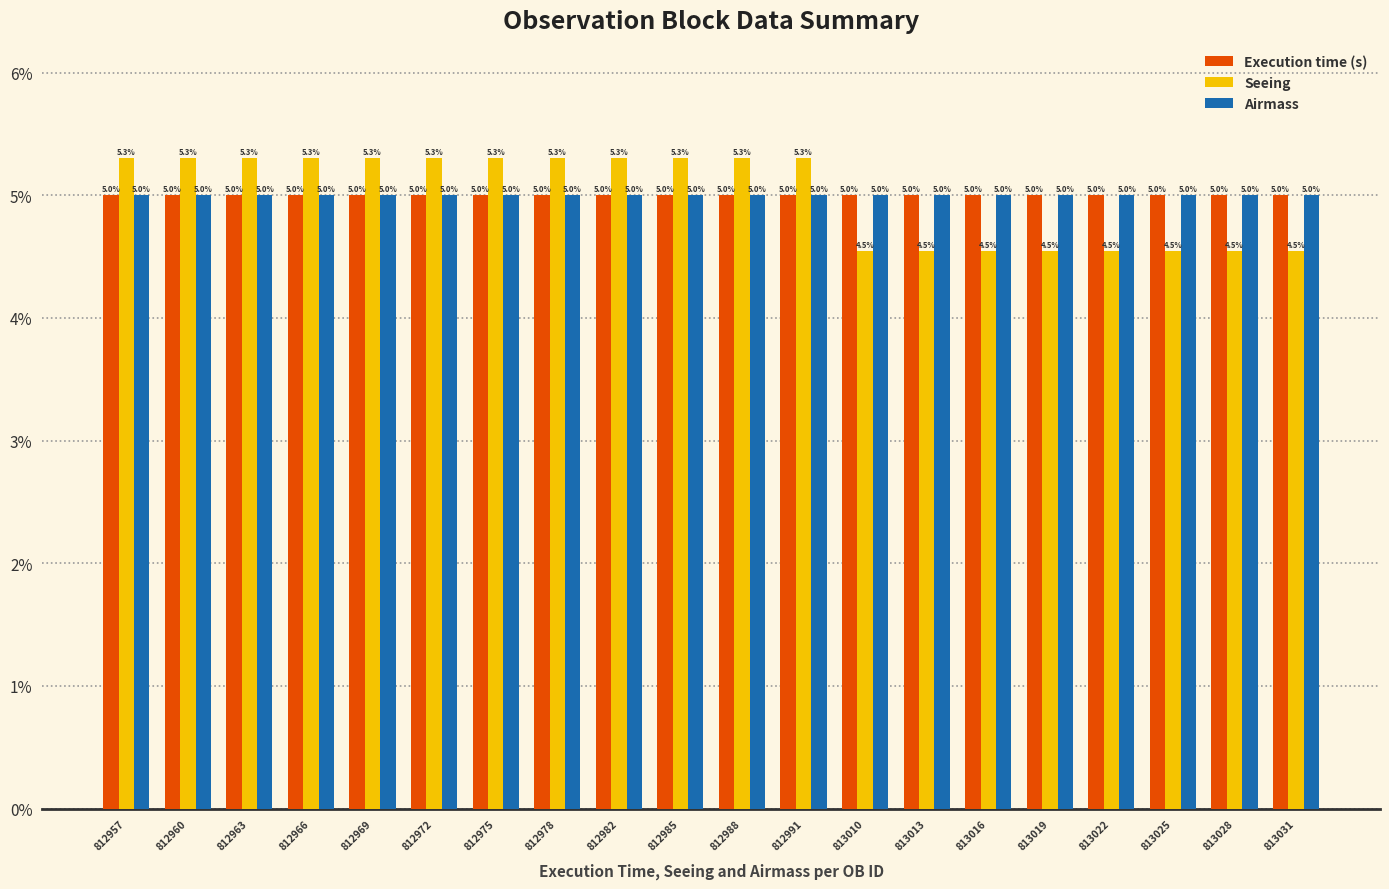

What is the total value across all series at 812966?

15.3